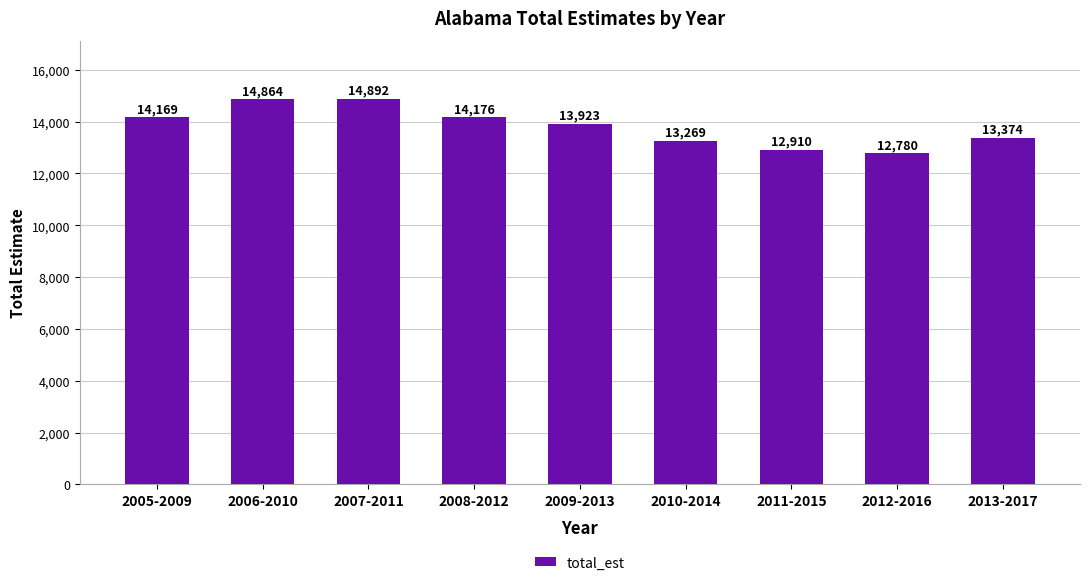

Read the value at 2005-2009, to the nearest 100.

14200